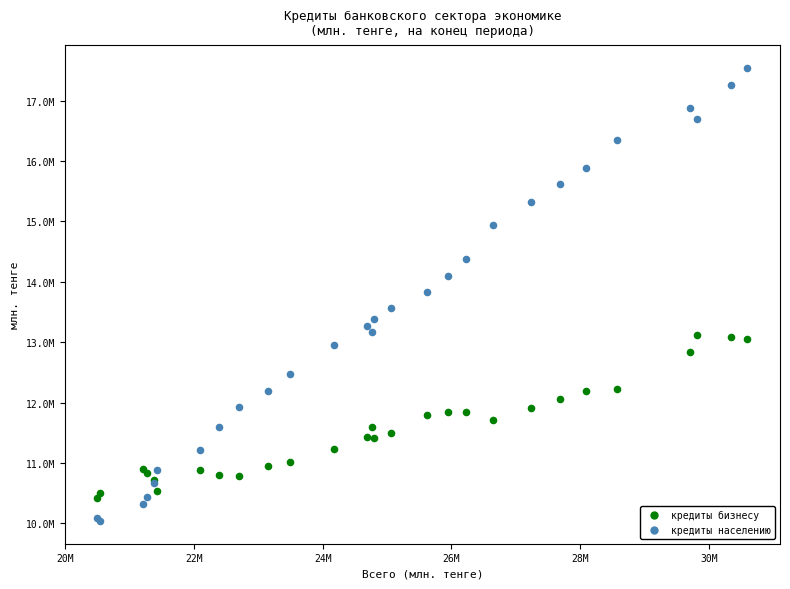

Which series has the largest Y range (max minus min)?

кредиты населению